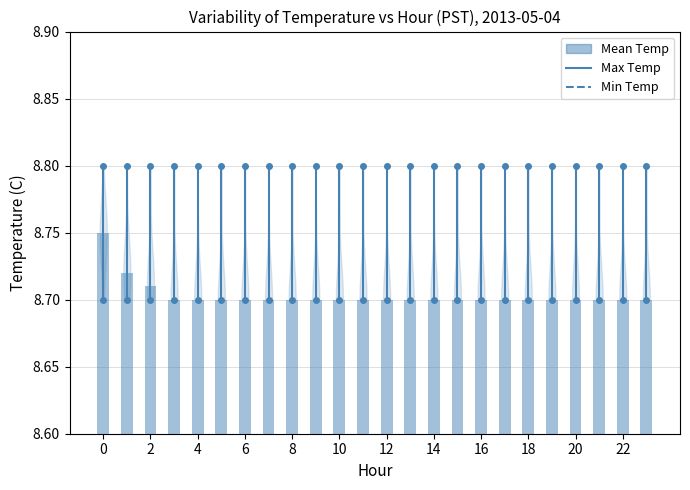

Are the bars horizontal?

No